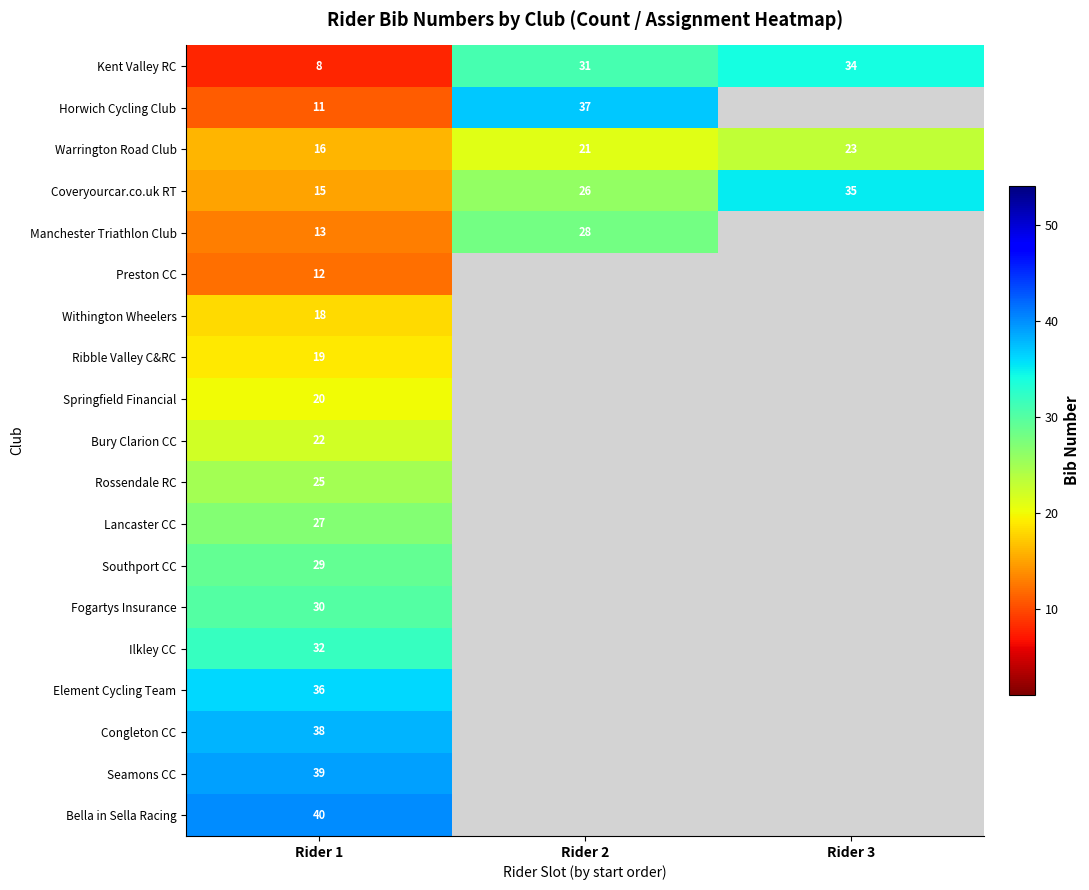

True or false: Kent Valley RC has a value of 8 at Rider 1.

True